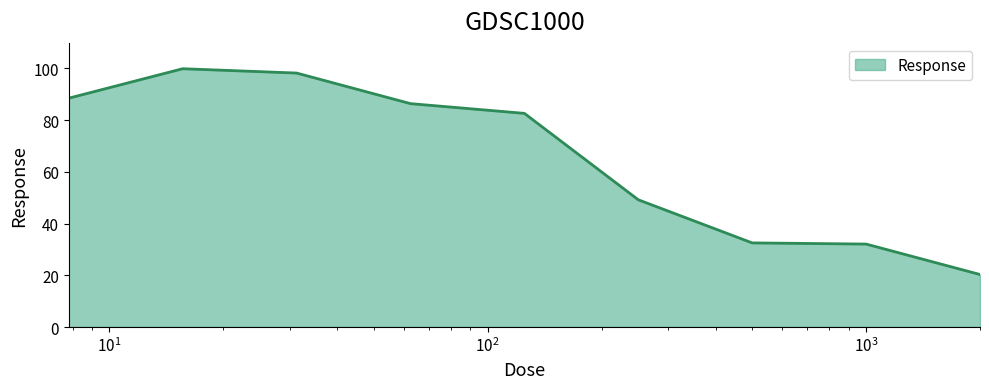

What is the minimum value shown in the chart?

20.3